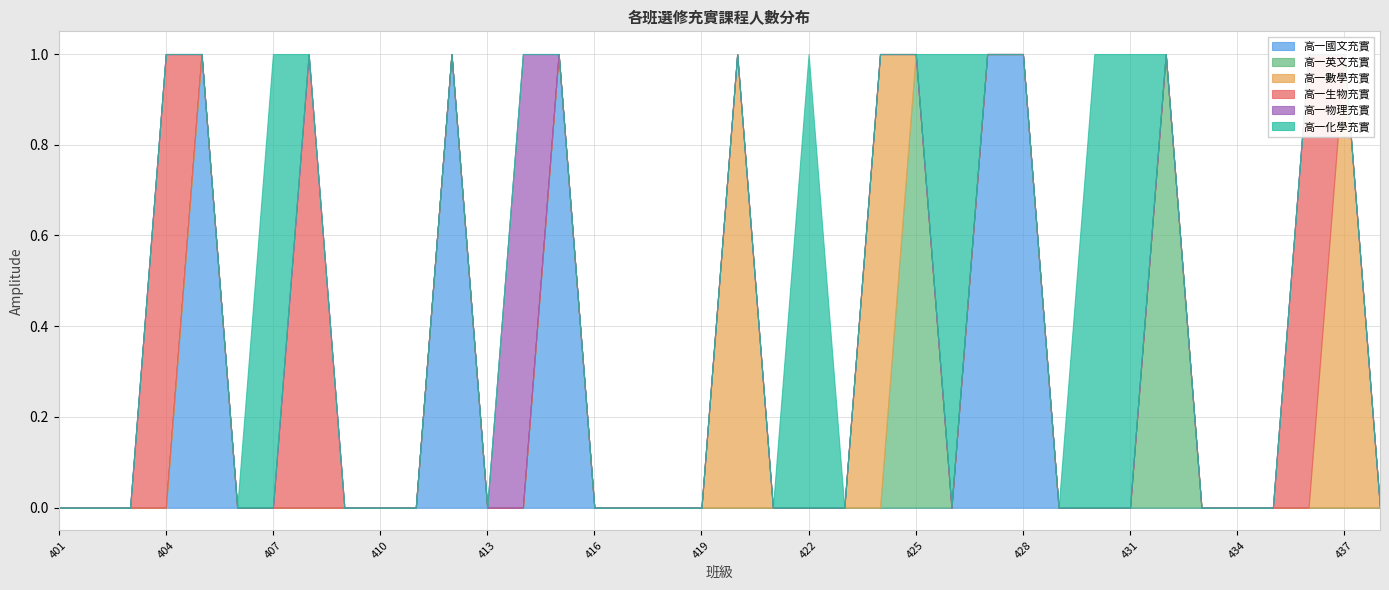

How many interior local peaks does the 高一化學充實 series have?

3